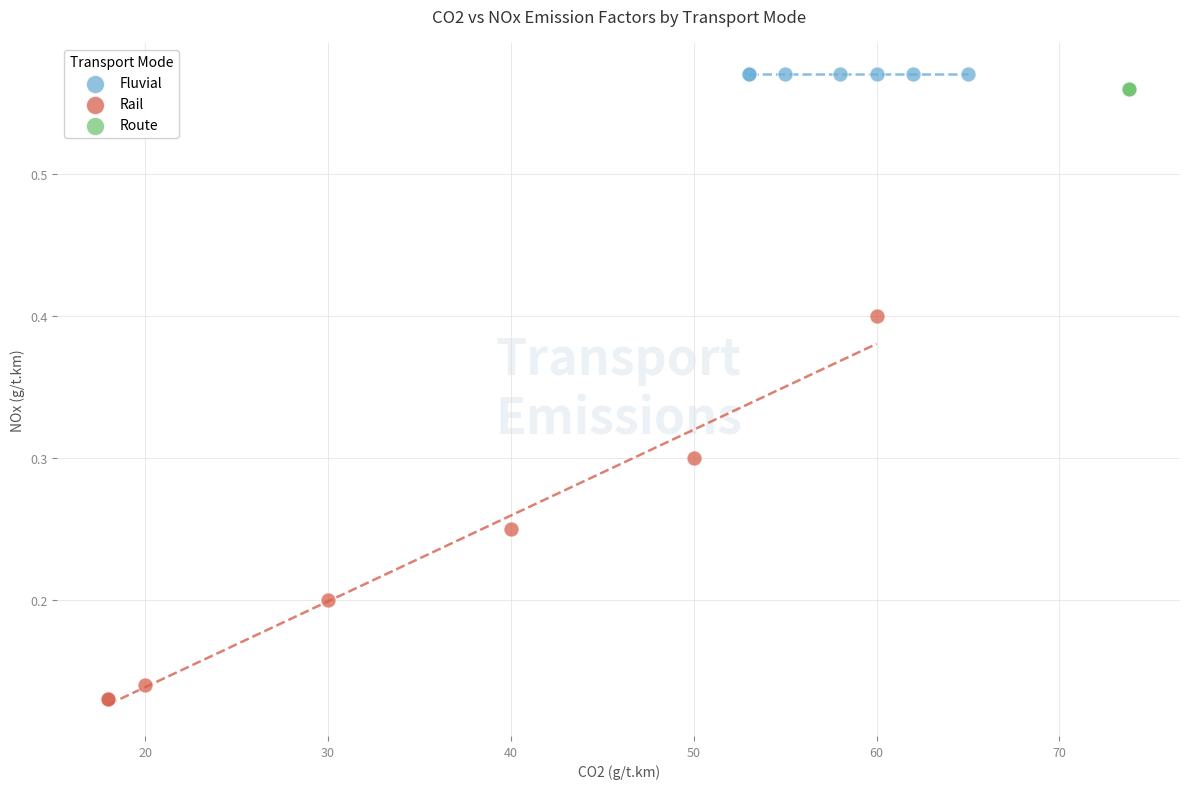

Which series reaches the minimum Y coordinate?

Rail